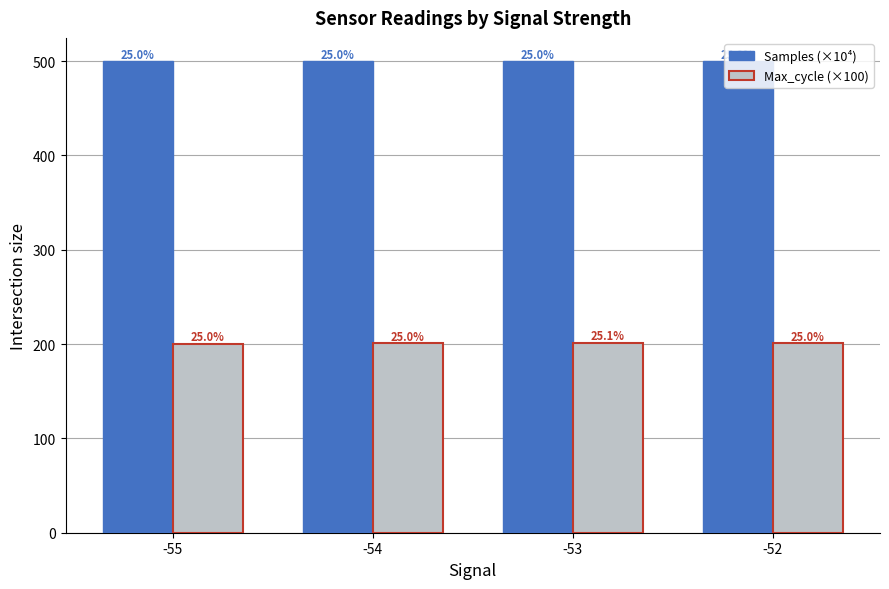

At which label is Samples (×10⁴) closest to 499?

-53